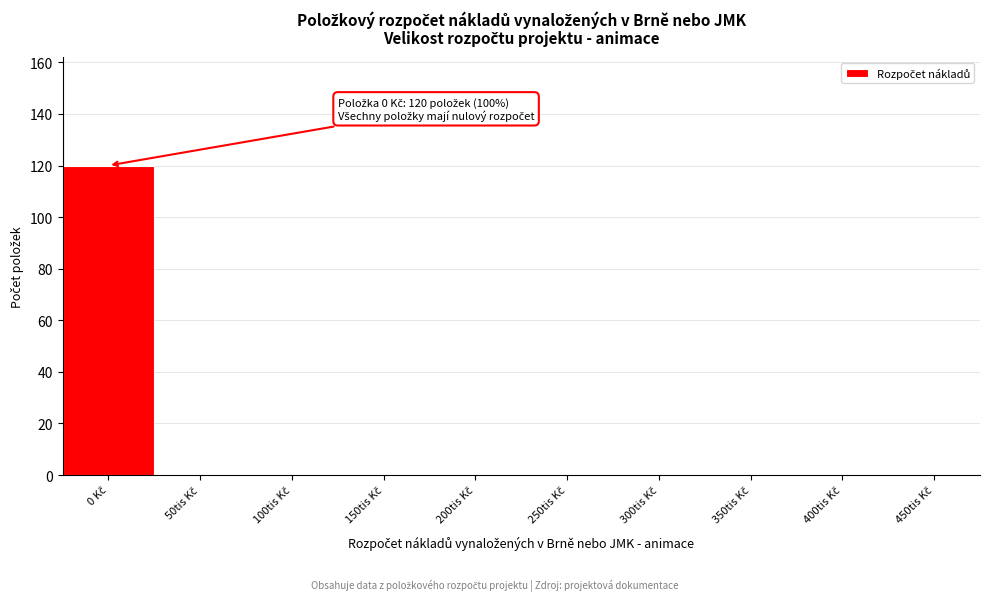

What is the sum of all values?

120